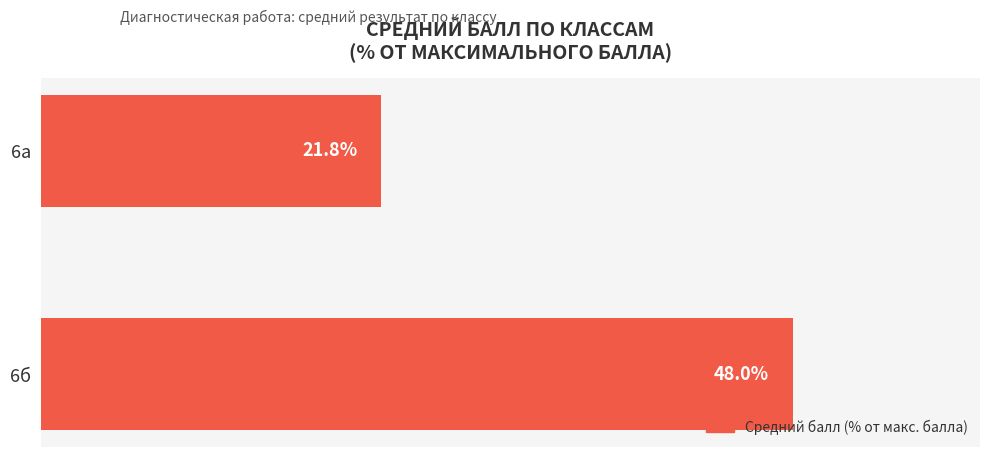

Between 6а and 6б, which is larger?

6б